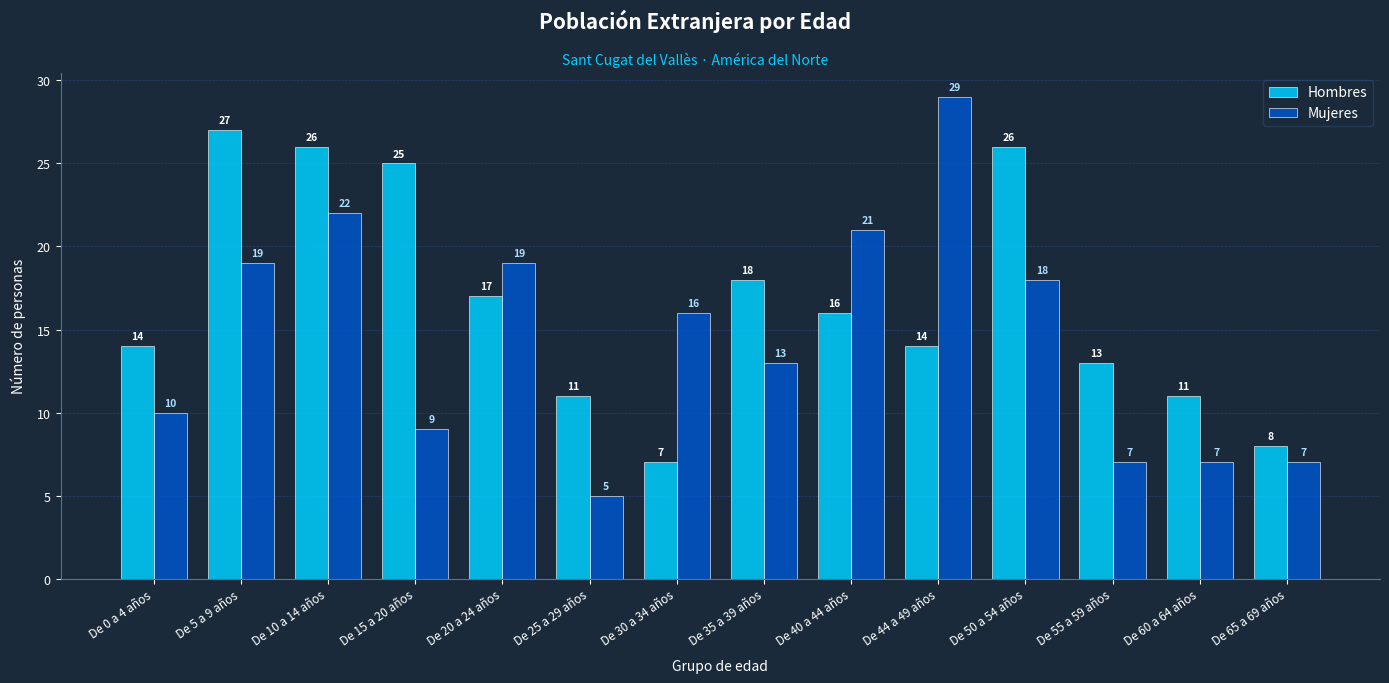

What is the label of the 13th bar from the left?

De 60 a 64 años